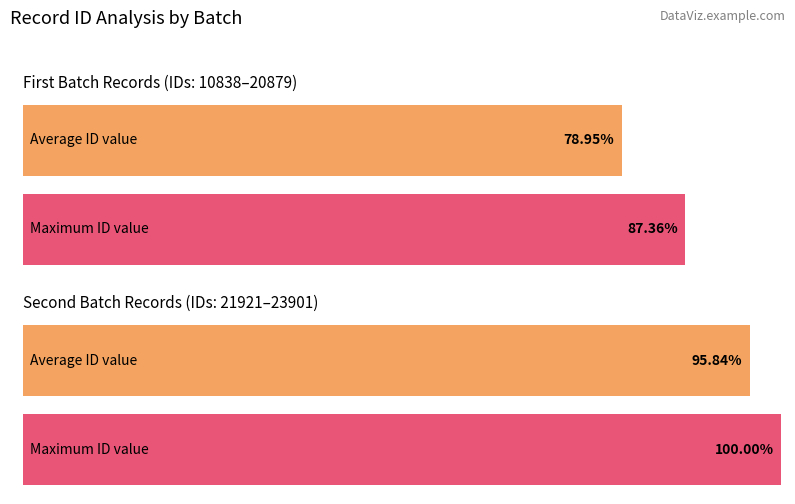

How many data points are less than 20879?

4